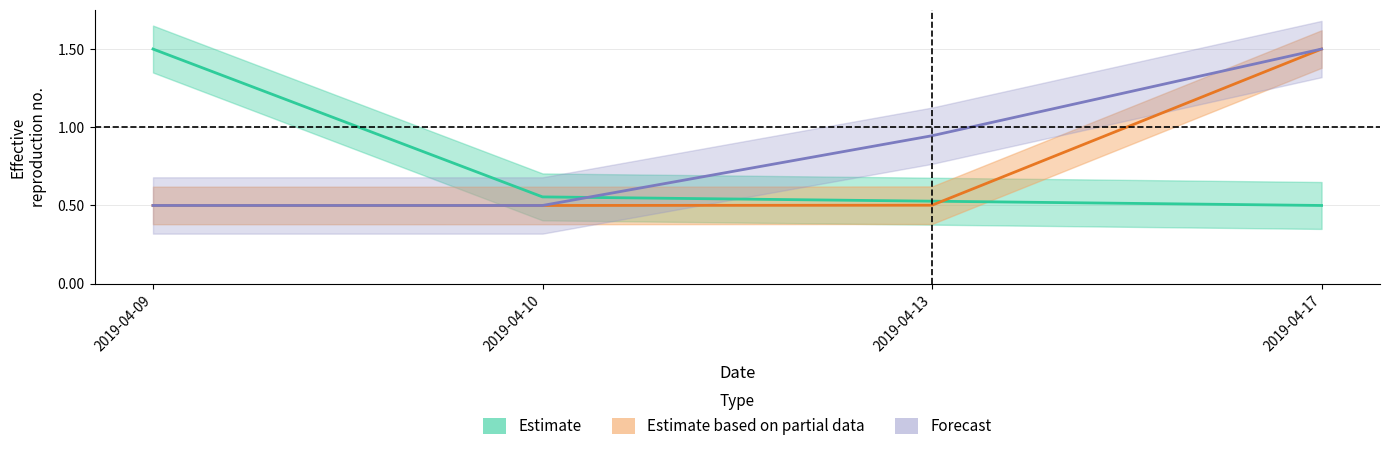

What is the greatest value displayed?

1.5